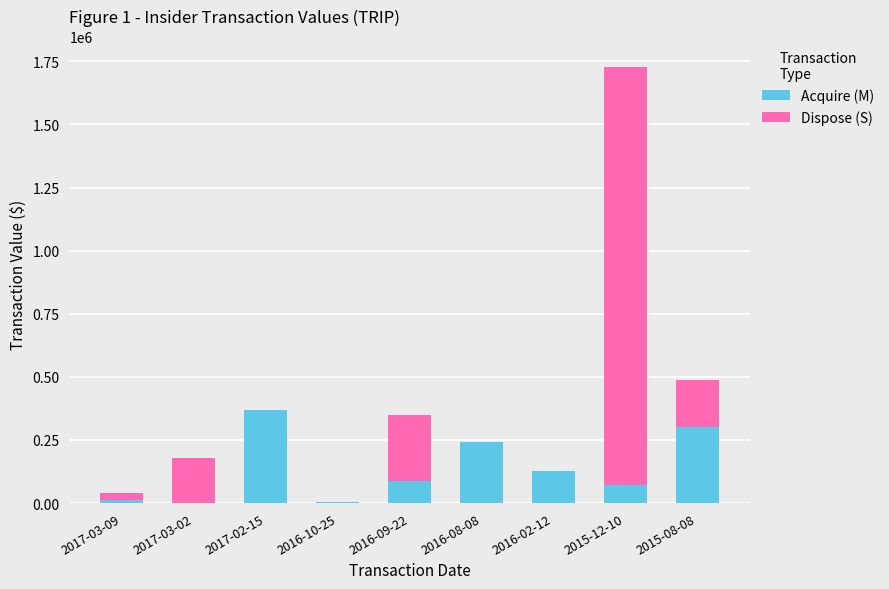

What is the highest value of the Acquire (M) series?

367365